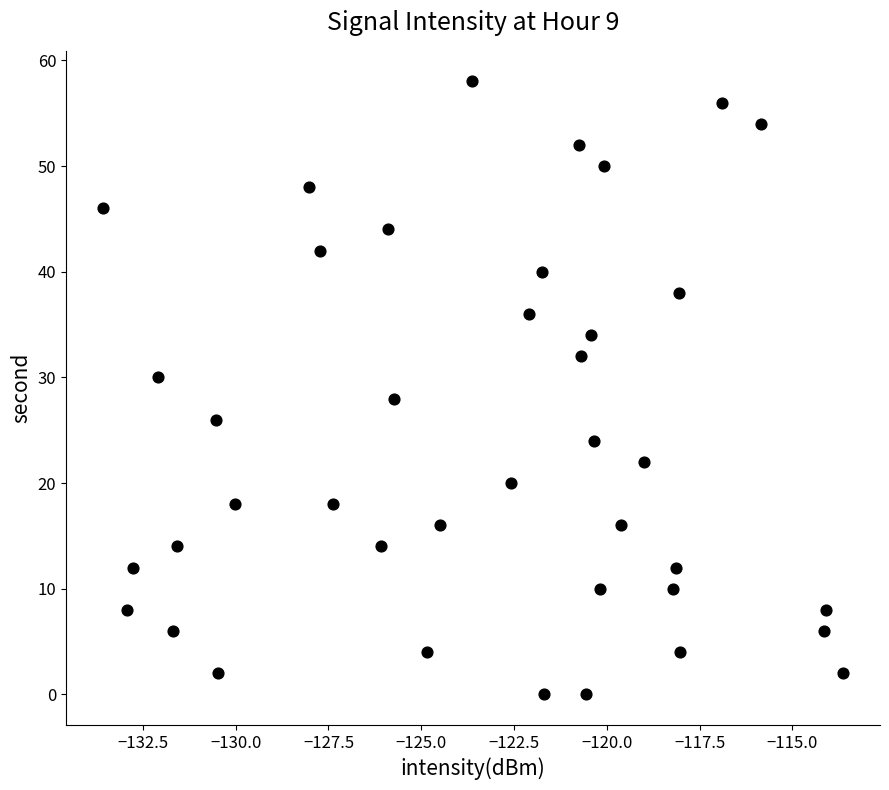

What is the range of Y values (max minus min)?

58